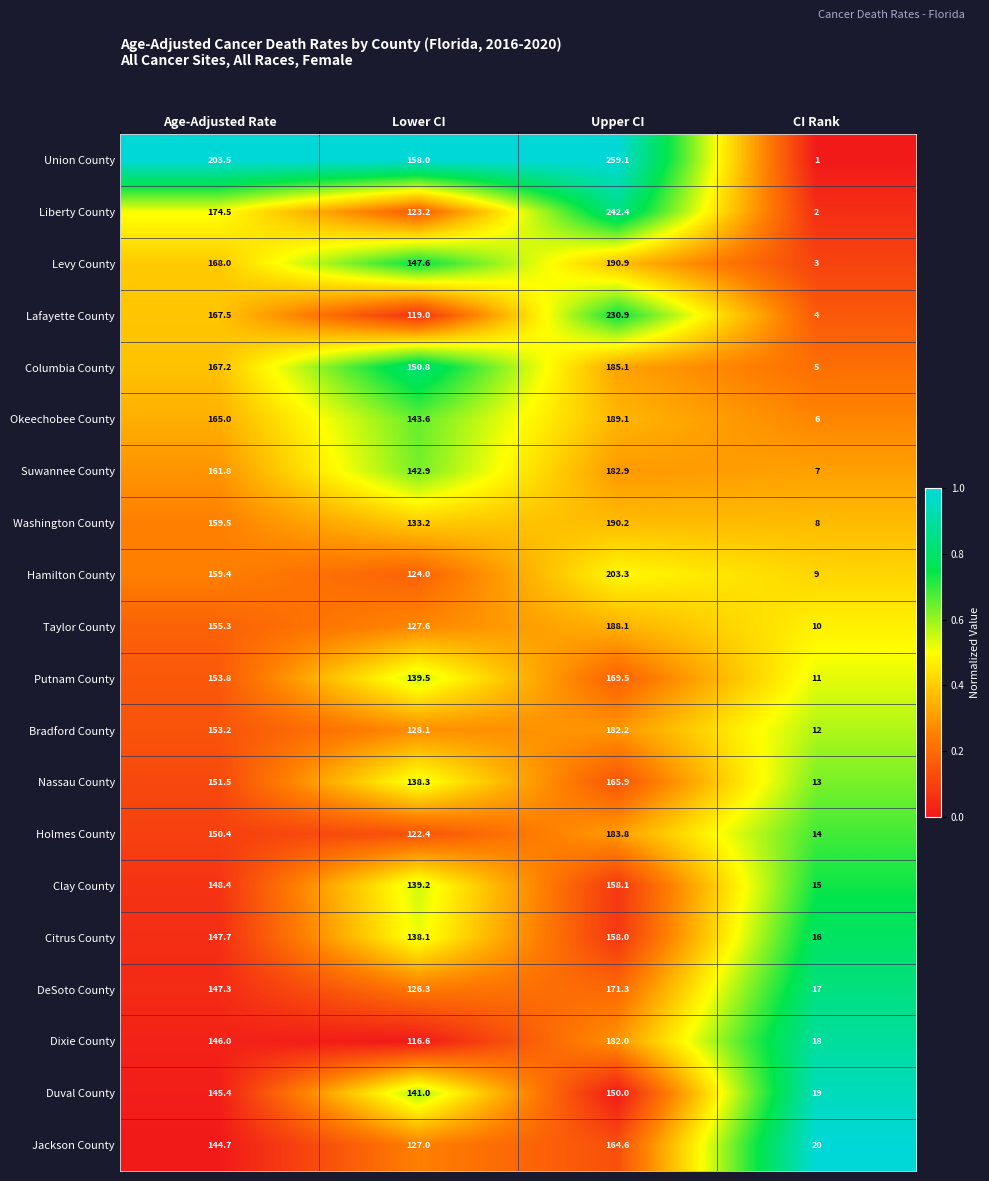

What is the total value across all series at Age-Adjusted Rate?

3170.1